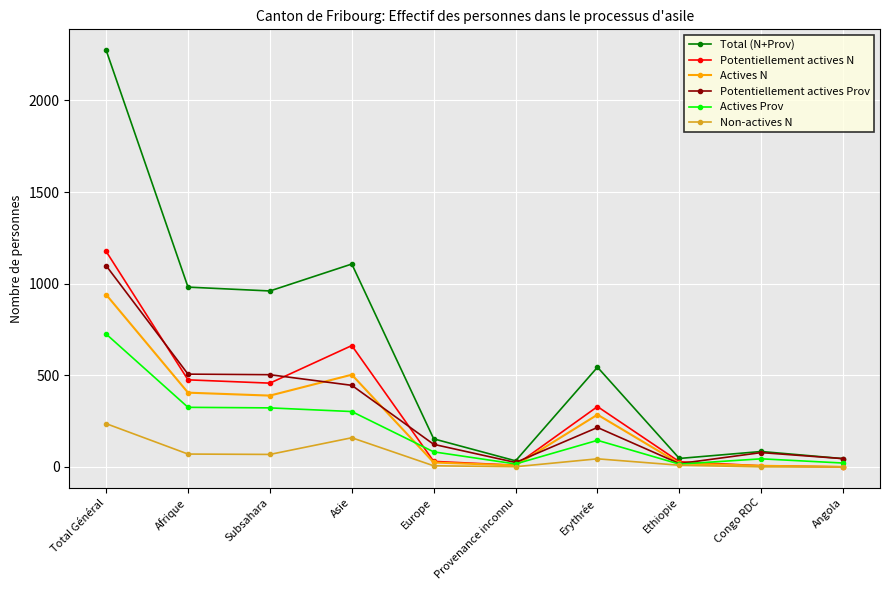

The value of Potentiellement actives N at Subsahara is 457. True or false?

True